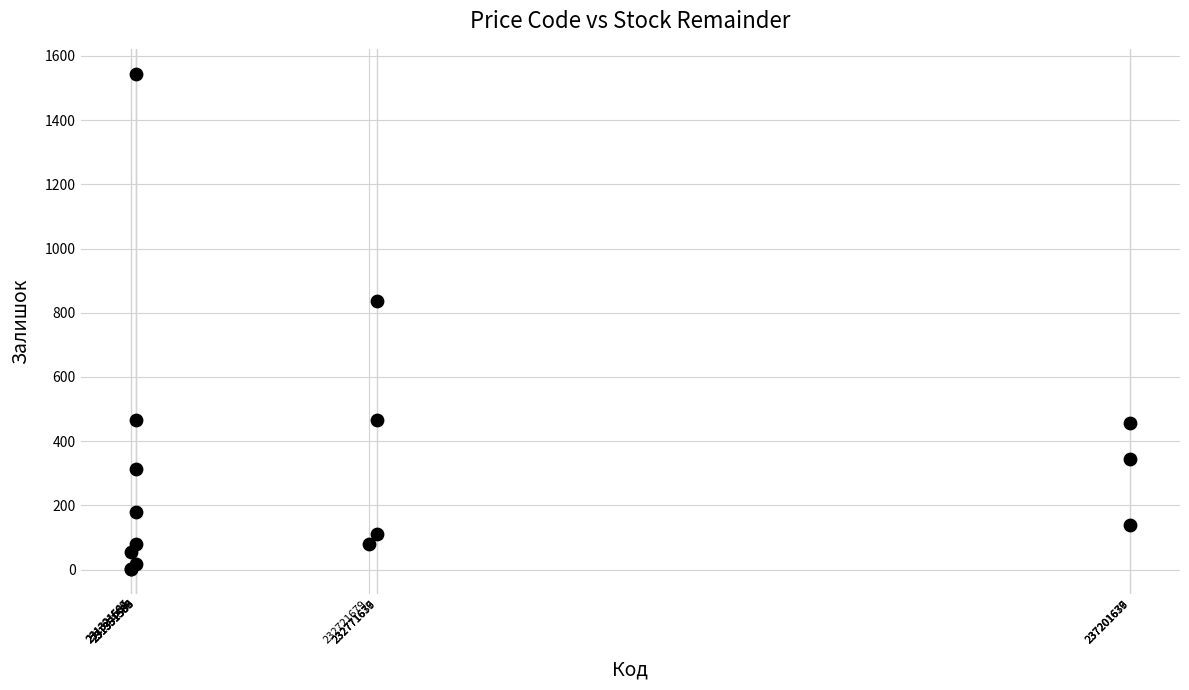

What Y value in the scatter plot is closest to 773?

838